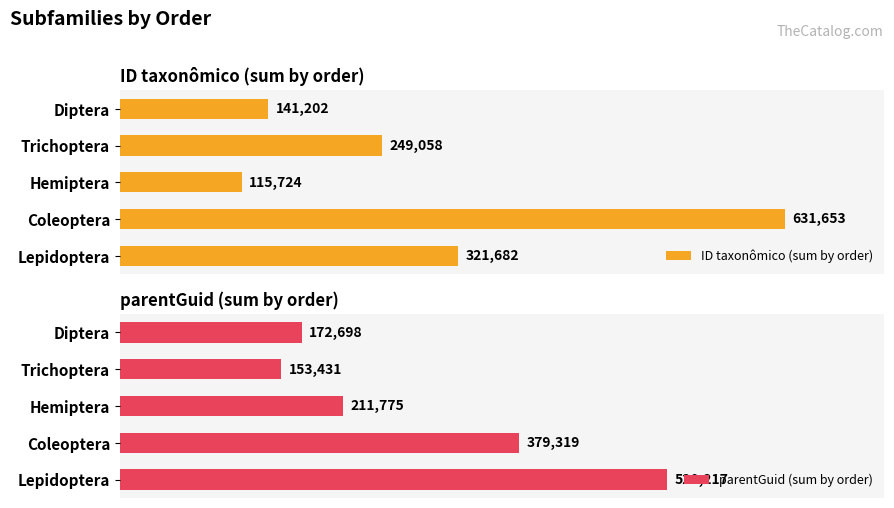

What is the value of the ID taxonômico (sum by order) bar at the 5th from the left?

141202